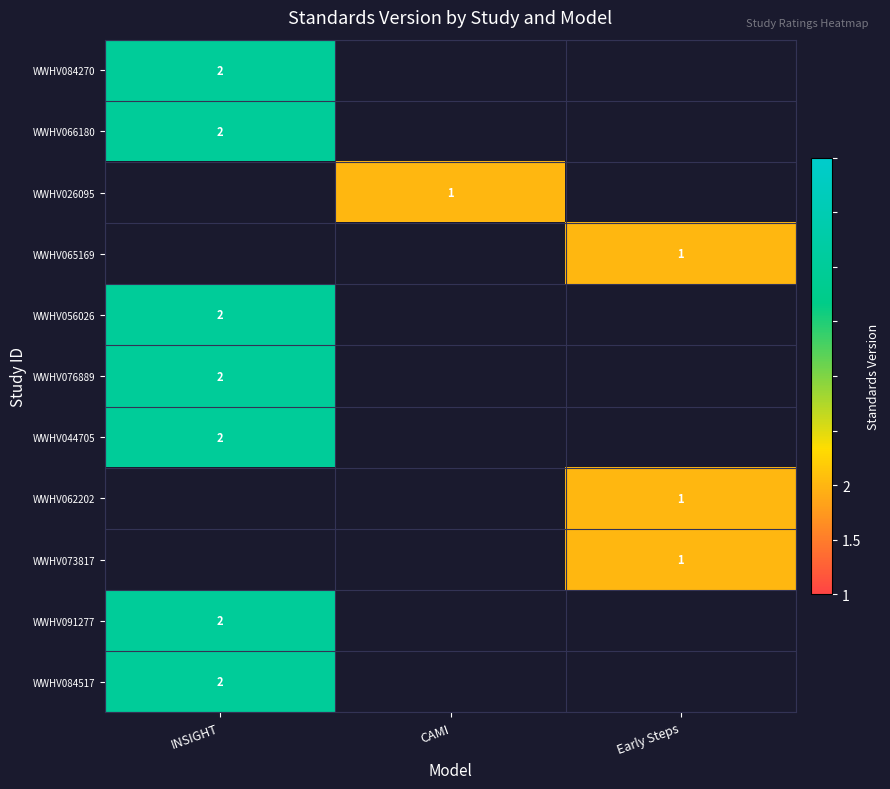

True or false: WWHV084517 has a value of 2 at INSIGHT.

True